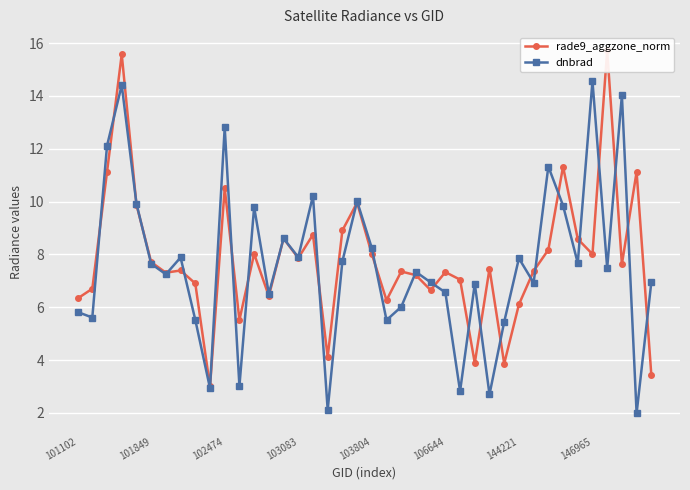

How many interior local valleys does the dnbrad series have?

14